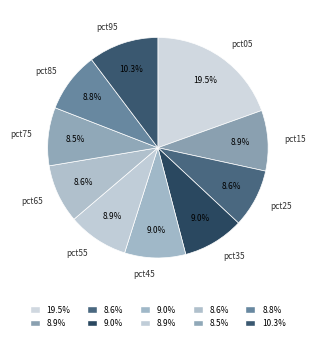

Count the number of slices in the pie.

10